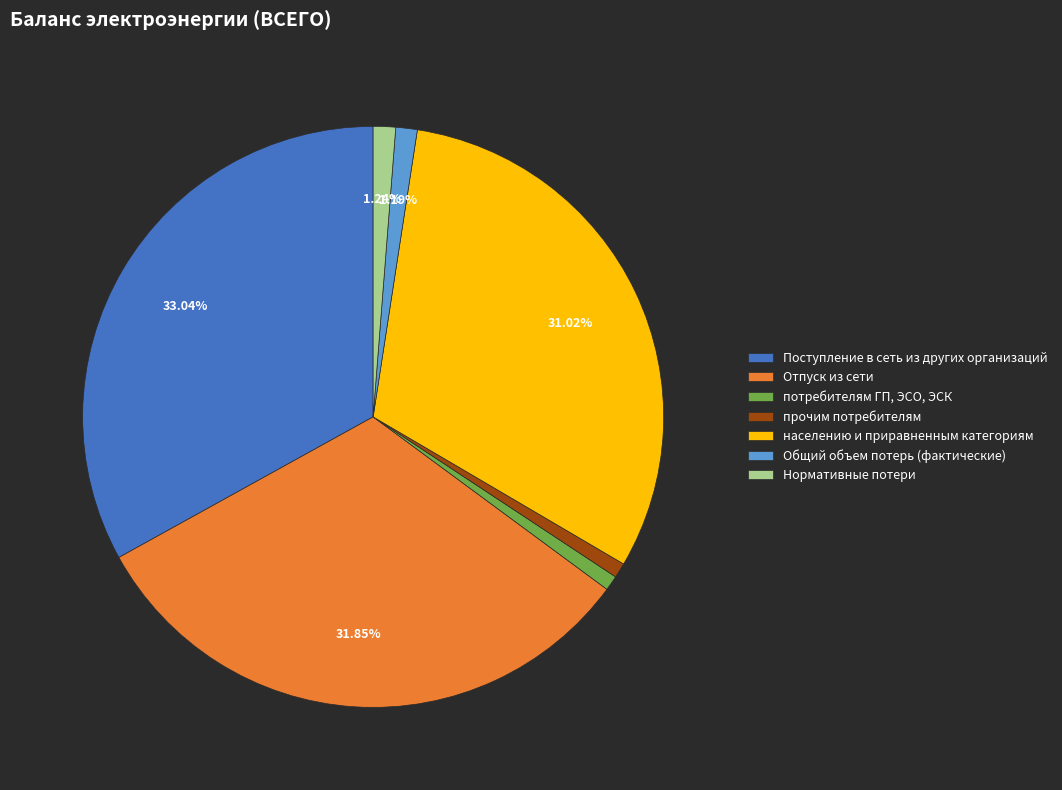

Is there any slice that represents more than half of the pie?

No